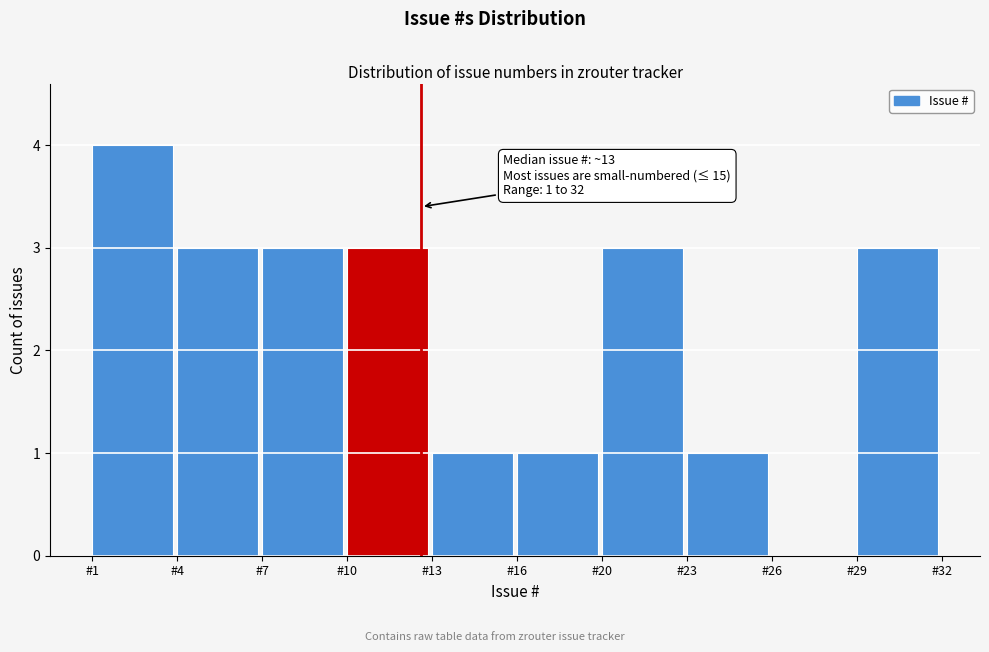

Reading left to right, transcribe all the data shown in this chart.

#1=4	#4=3	#7=3	#10=3	#13=1	#16=1	#20=3	#23=1	#26=0	#29=3